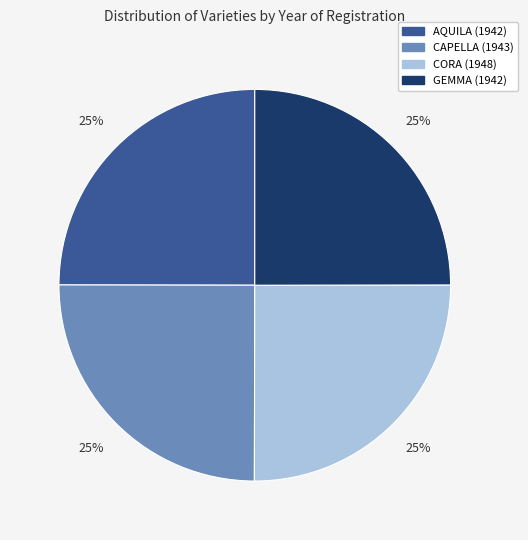

To the nearest percent, what is the combined percentage of GEMMA (1942) and CAPELLA (1943)?

50%